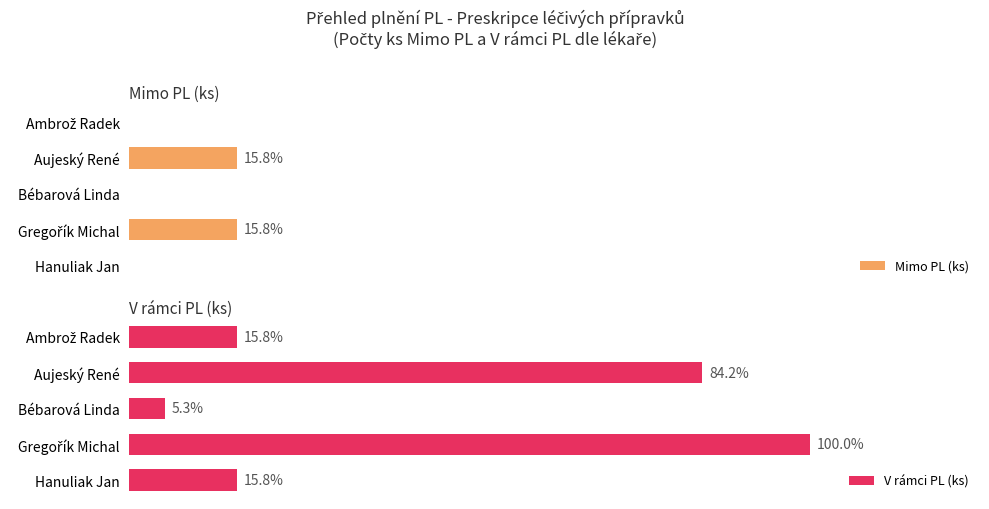

List the labels in order of V rámci PL (ks) value, largest first.

Gregořík Michal, Aujeský René, Ambrož Radek, Hanuliak Jan, Bébarová Linda